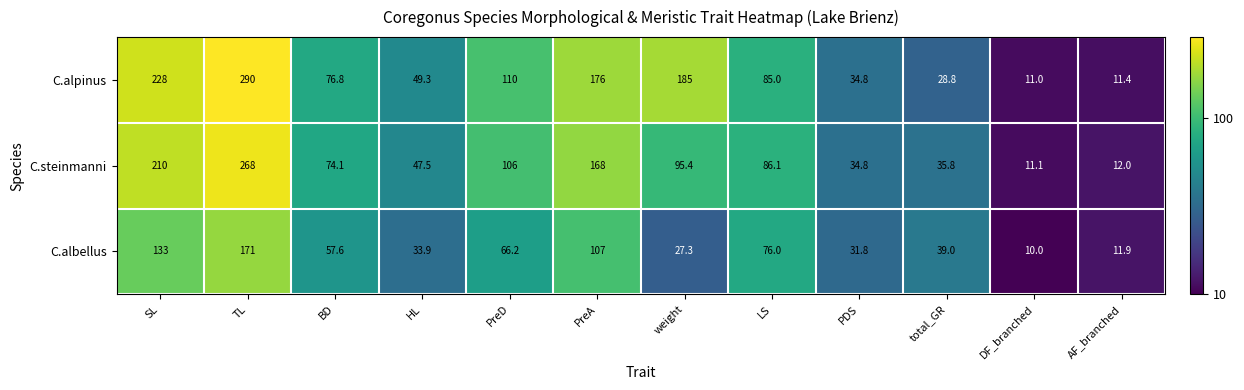

Rank the series by their maximum value, from highest to lowest.

C.alpinus, C.steinmanni, C.albellus